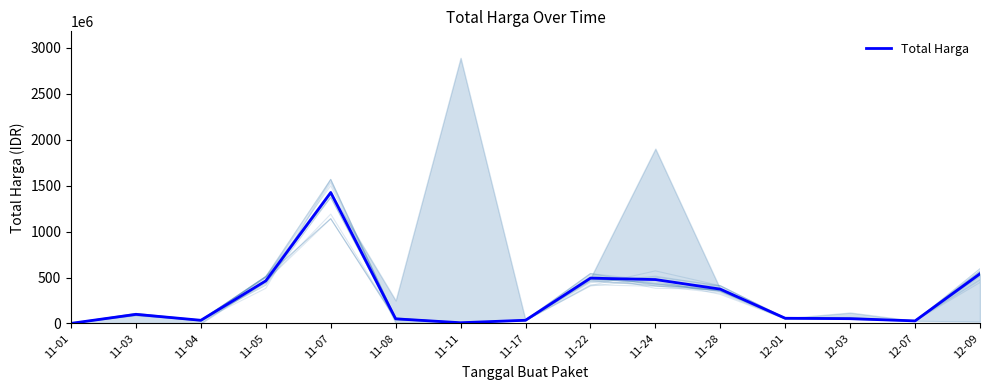

Reading right to left, extract all data points from this chart.

12-09=541071000	12-07=27412000	12-03=51601000	12-01=56152800	11-28=373404000	11-24=477600000	11-22=493000000	11-17=34292000	11-11=7401240	11-08=49730040	11-07=1425867900	11-05=464002100	11-04=34000000	11-03=98772570	11-01=333600